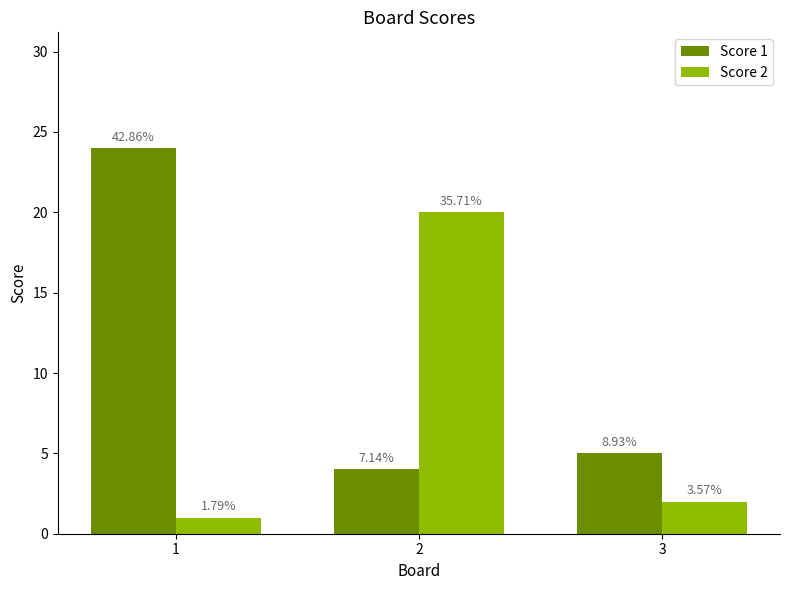

What are all the series names shown in the legend?

Score 1, Score 2